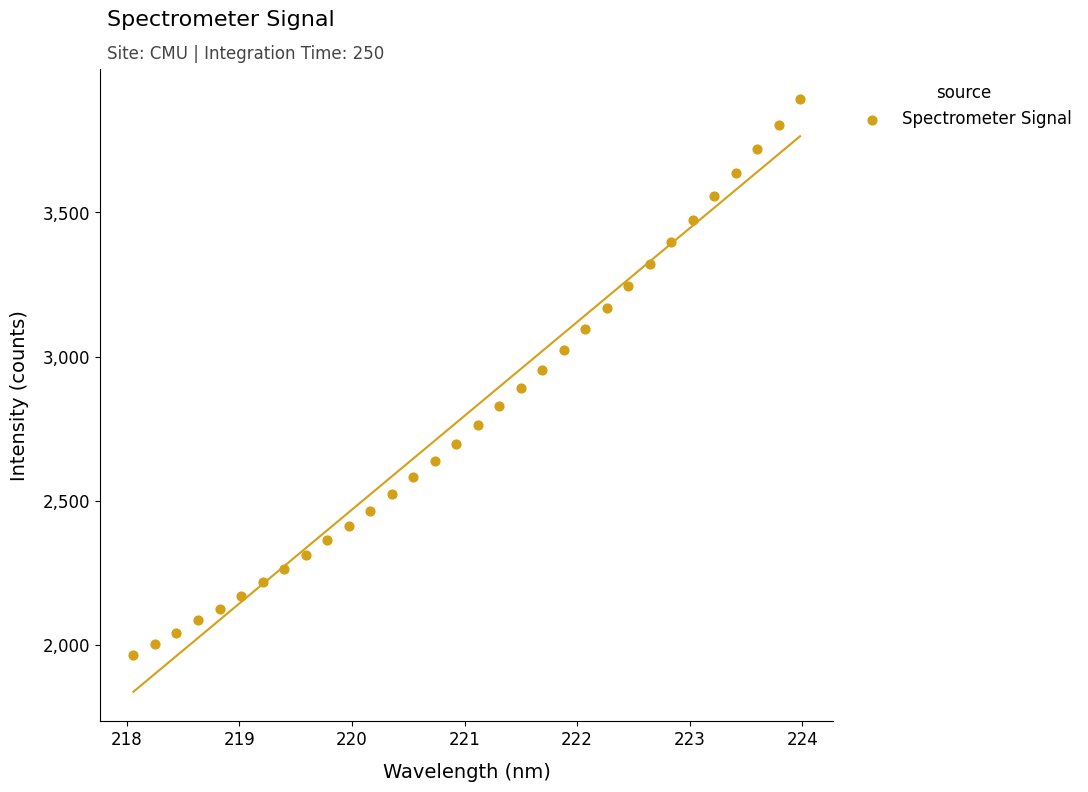

What is the range of X values (max minus min)?

5.9